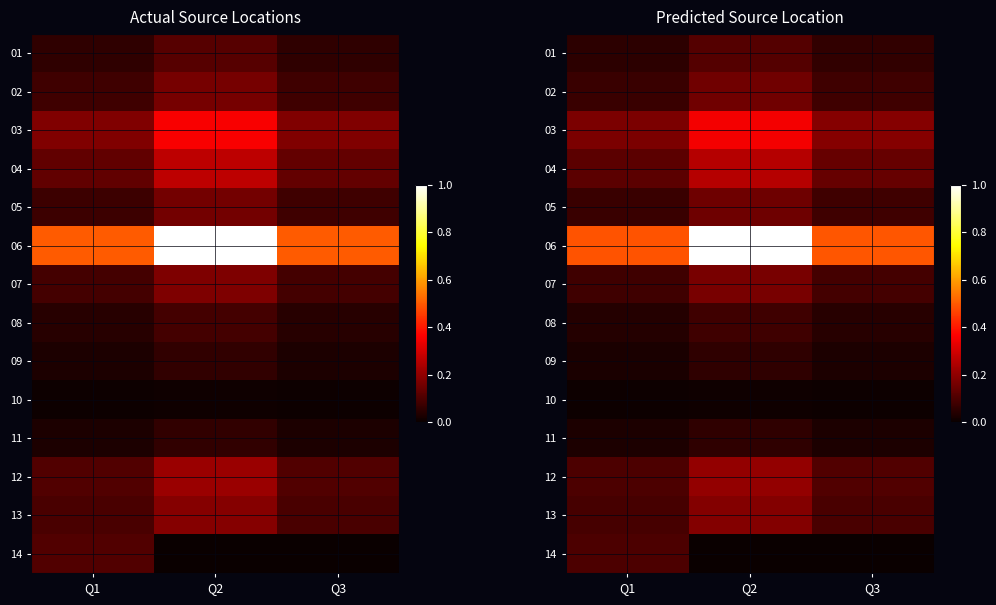

At how many categories does at least one series exceed 0?

3